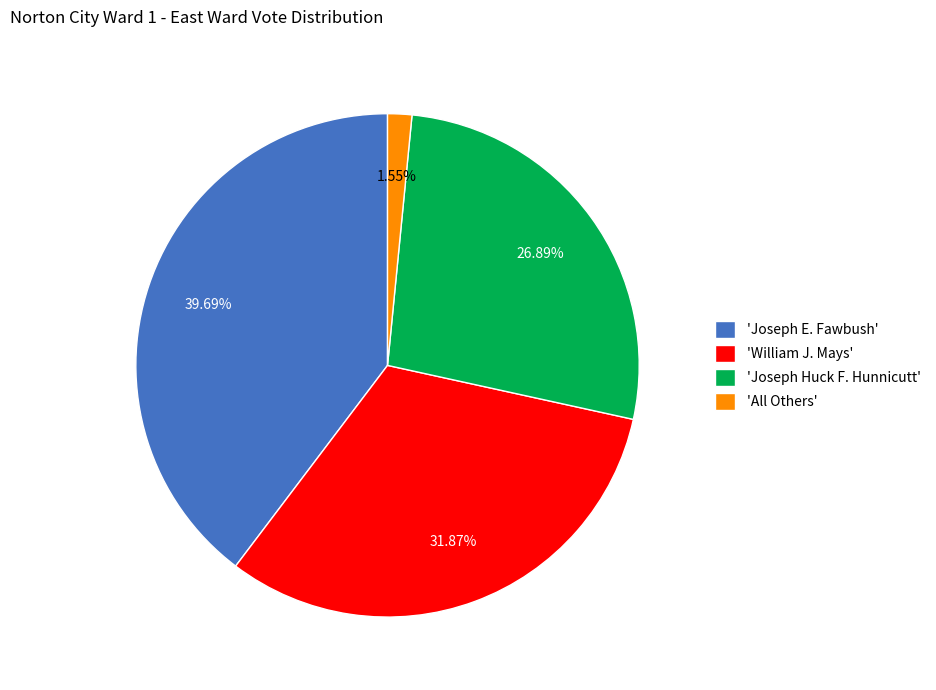

Count the number of slices in the pie.

4